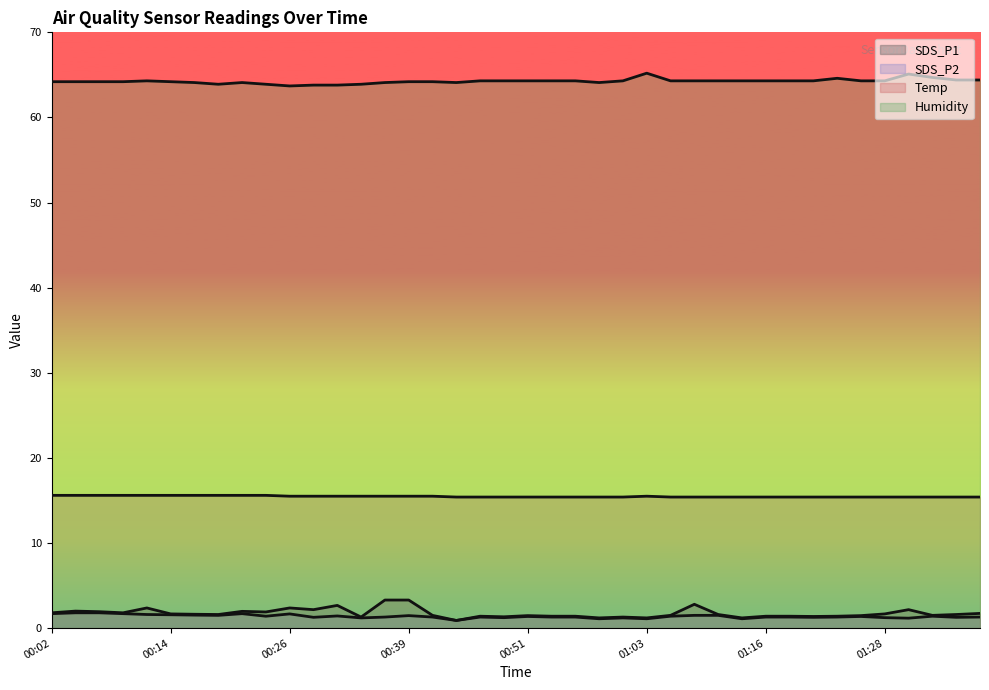

What is the spread (max minus min) of values at 00:36?

62.8